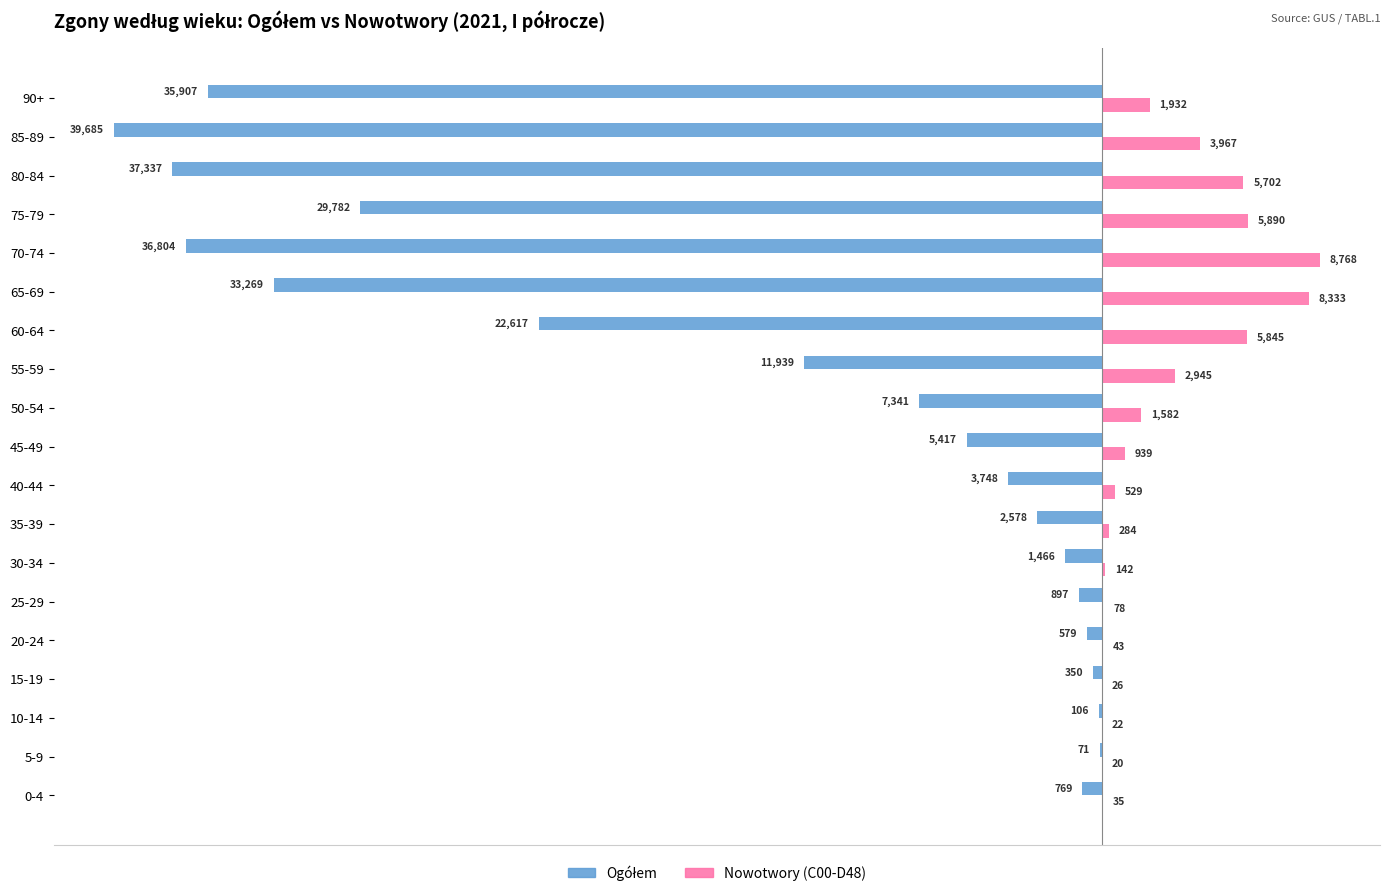

Which category has the highest value in the Nowotwory (C00-D48) series?

70-74